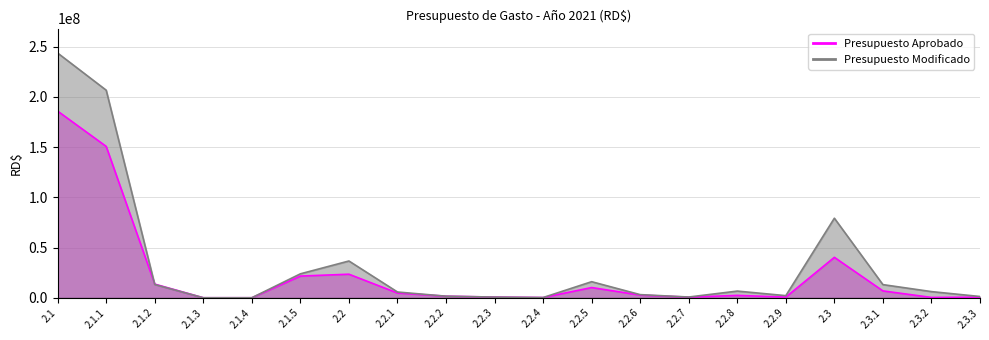

List the labels in order of Presupuesto Aprobado value, smallest first.

2.1.3, 2.1.4, 2.2.4, 2.3.2, 2.3.3, 2.2.7, 2.2.9, 2.2.3, 2.2.2, 2.2.8, 2.2.6, 2.2.1, 2.3.1, 2.2.5, 2.1.2, 2.1.5, 2.2, 2.3, 2.1.1, 2.1